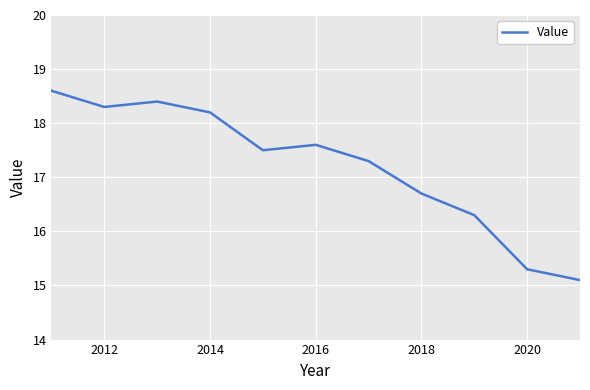

What is the difference between the maximum and minimum values?

3.5